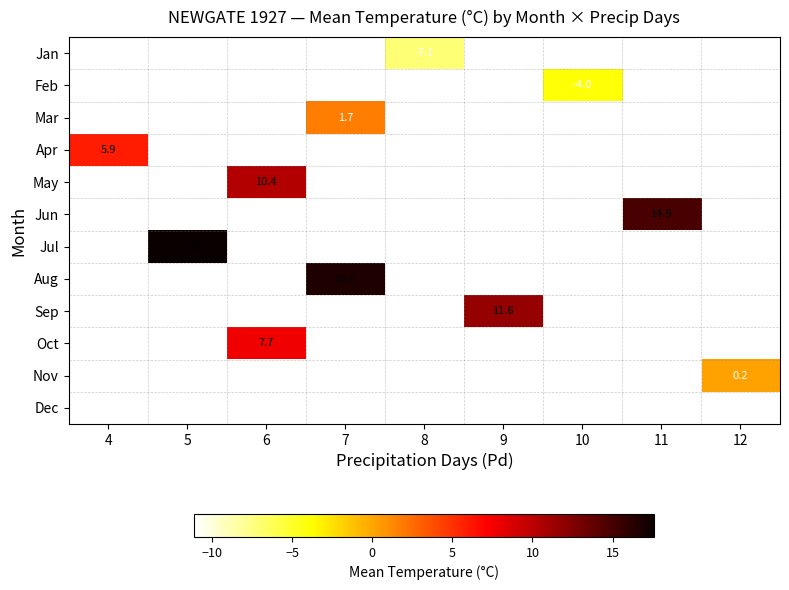

The Jun series shows 21.4 at 11. True or false?

False